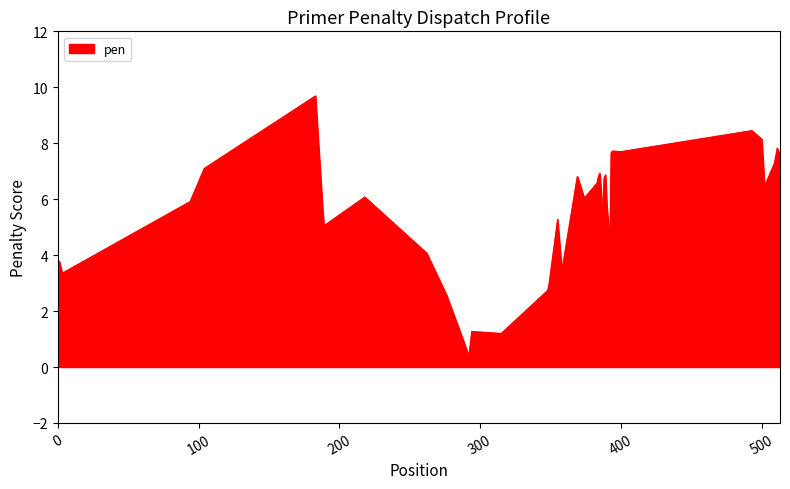

What is the maximum value shown in the chart?

9.7